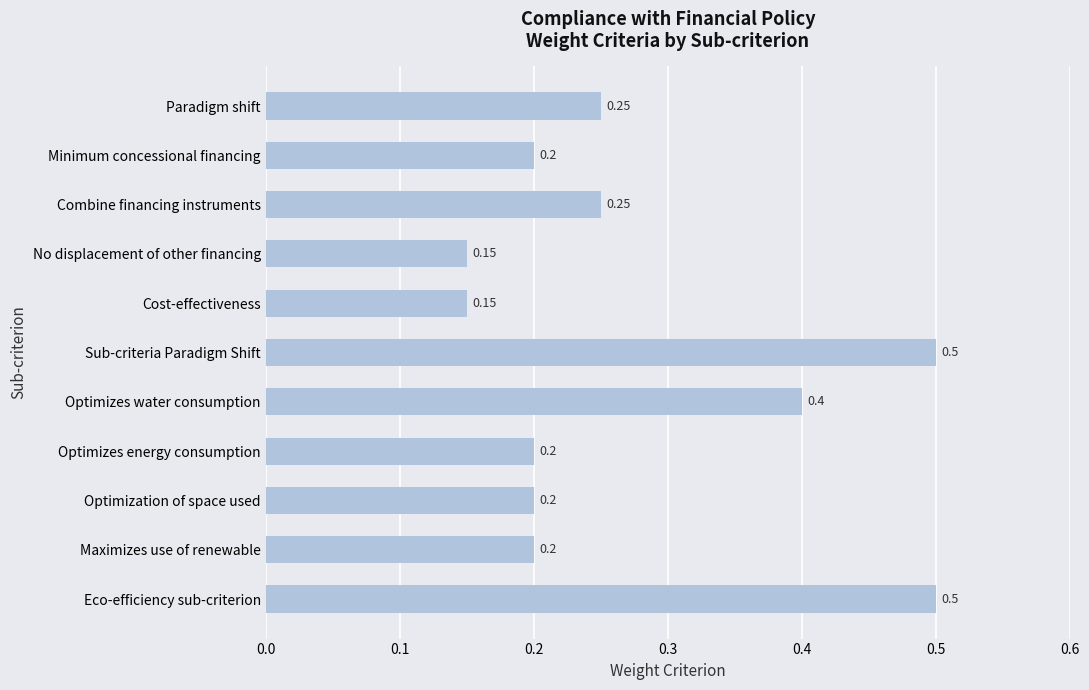

Does the chart contain stacked bars?

No